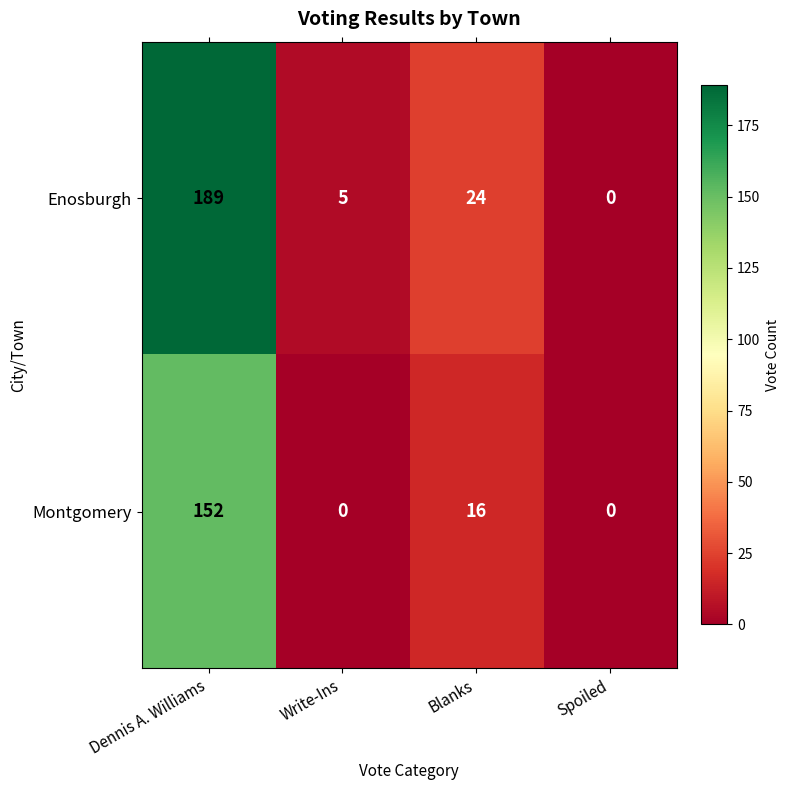

How many data points does each series have?

4